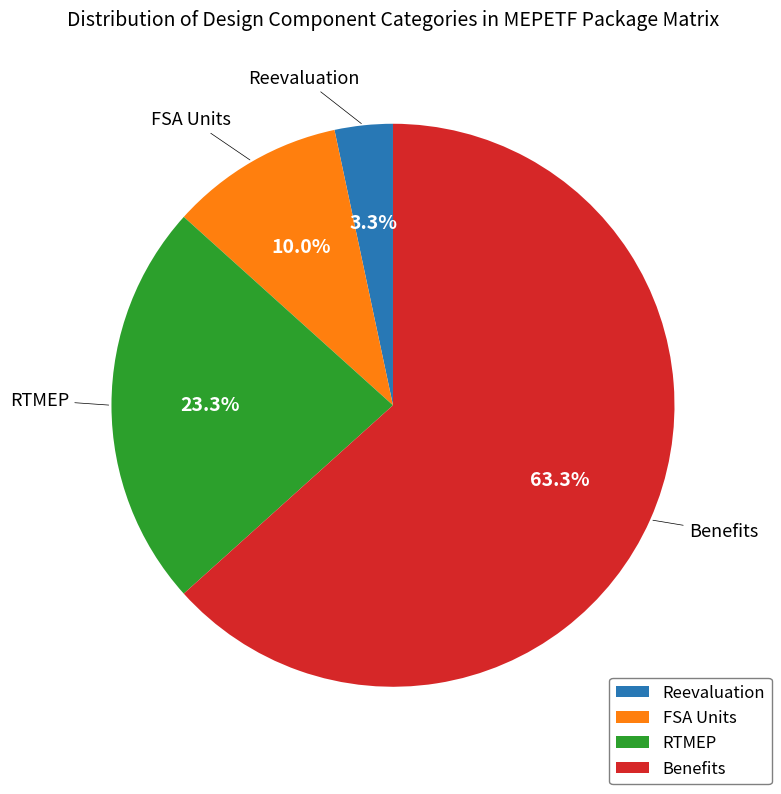

Does Benefits represent more than half of the total?

Yes